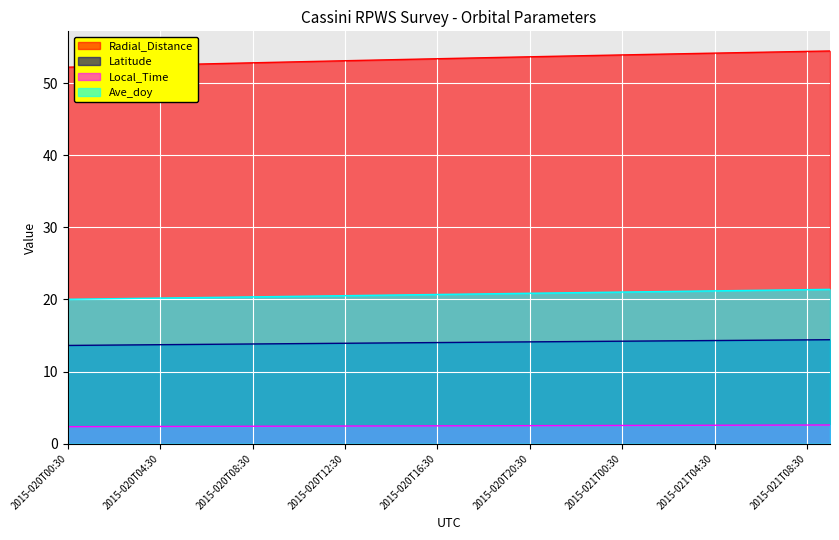

What is the difference between the maximum and minimum values in the Local_Time series?

0.2